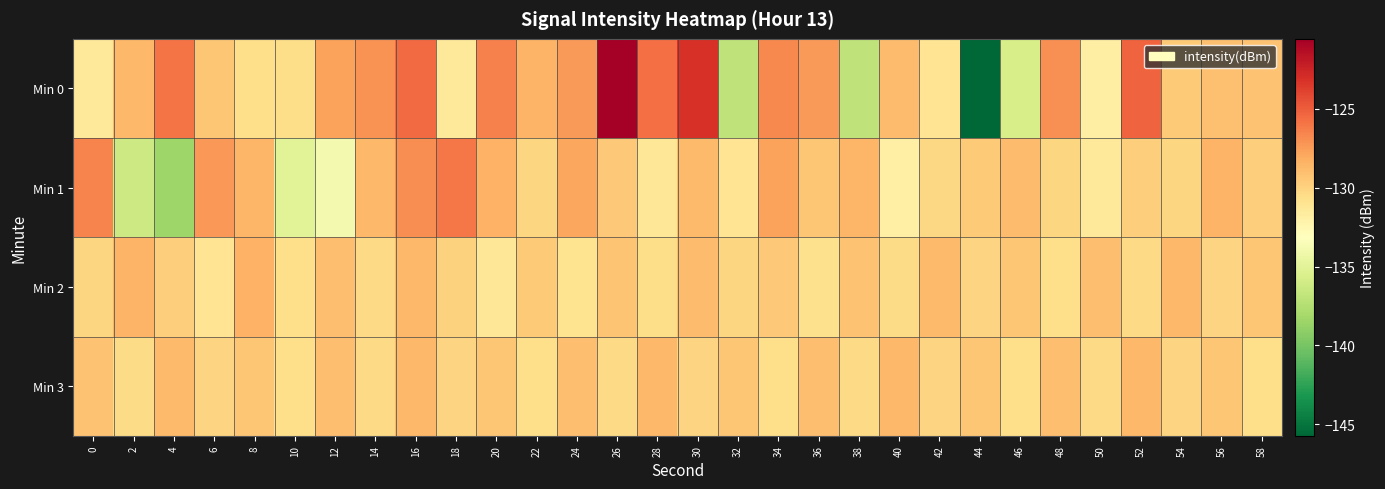

Which series changed the most between 0 and 6?

Min 0